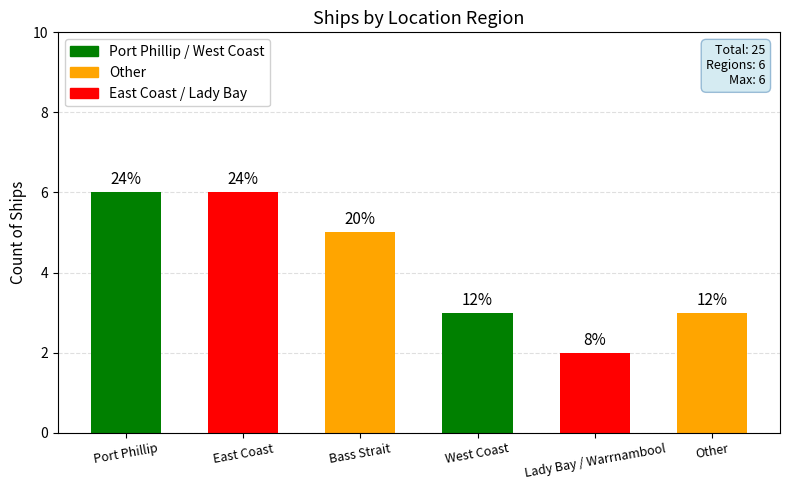

Does the chart contain any negative values?

No